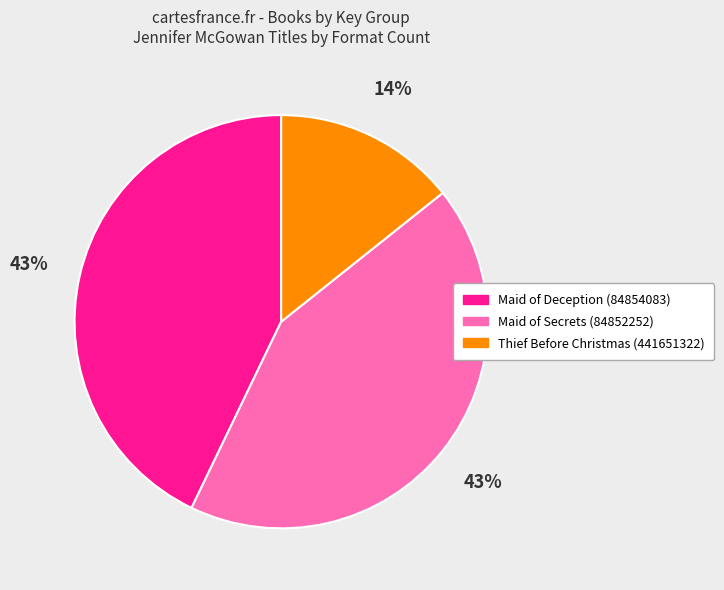

How many slices are in this pie chart?

3